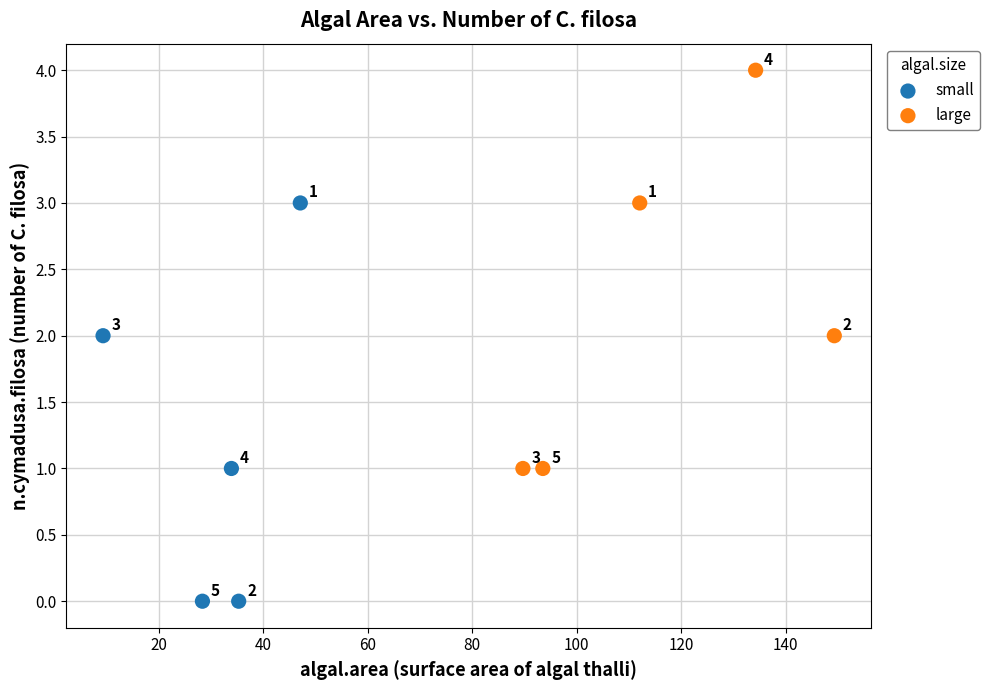

Which series reaches the minimum Y coordinate?

small